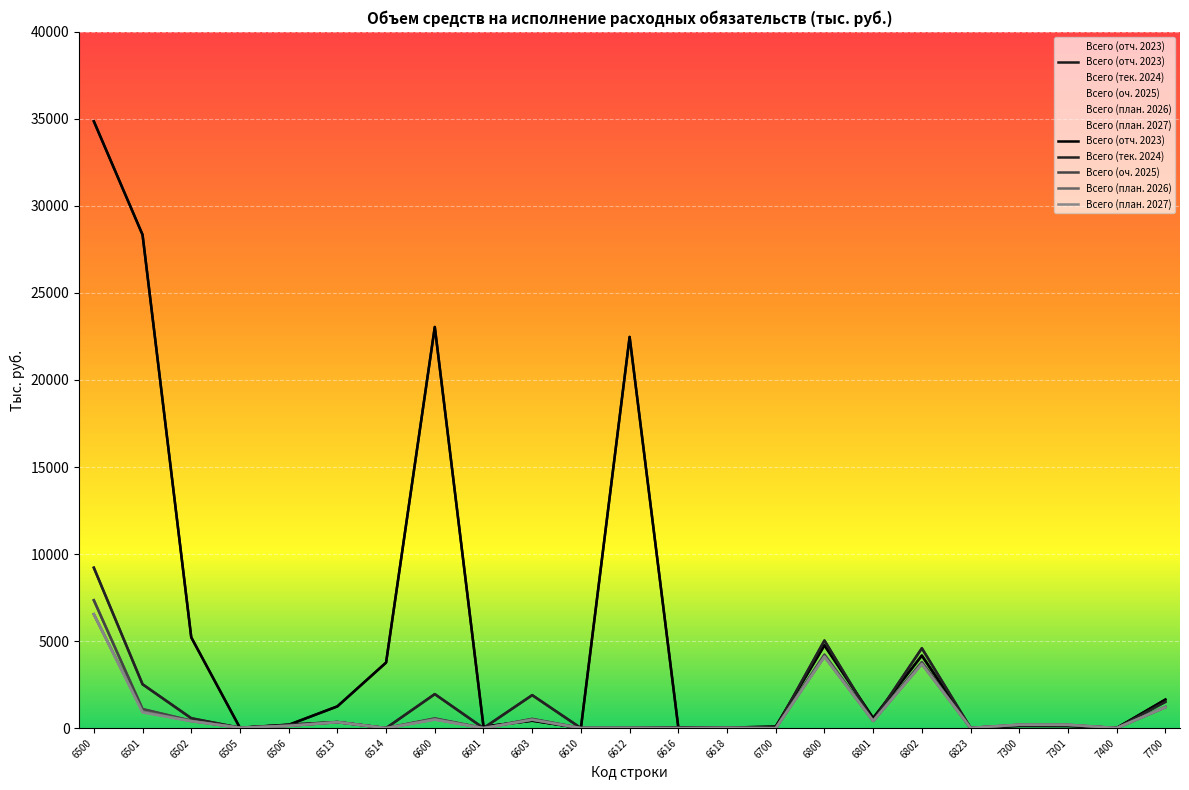

What is the difference between the highest and lowest values at 6601?

84.1